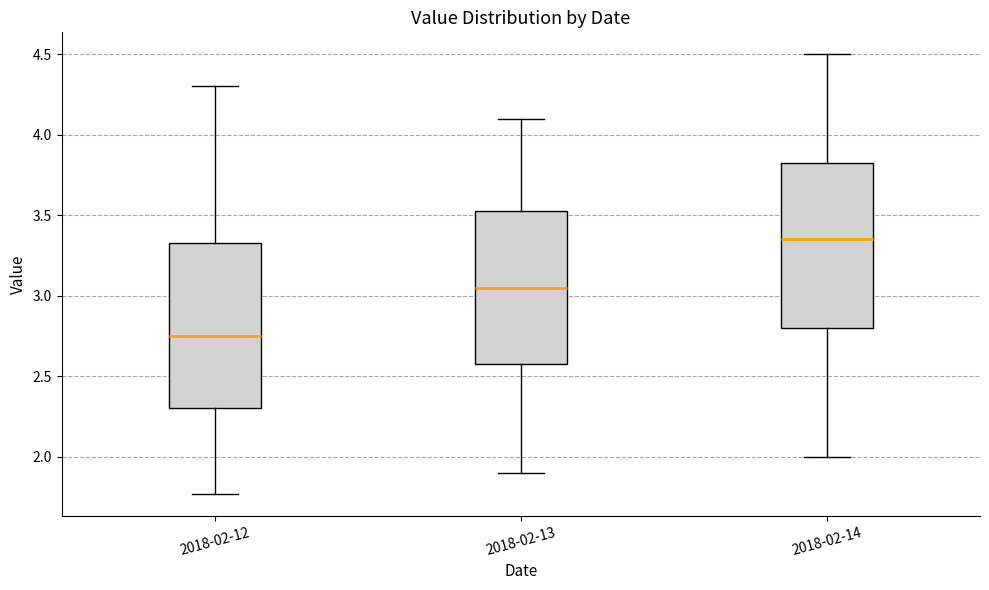

Which box has the lowest median line?

2018-02-12